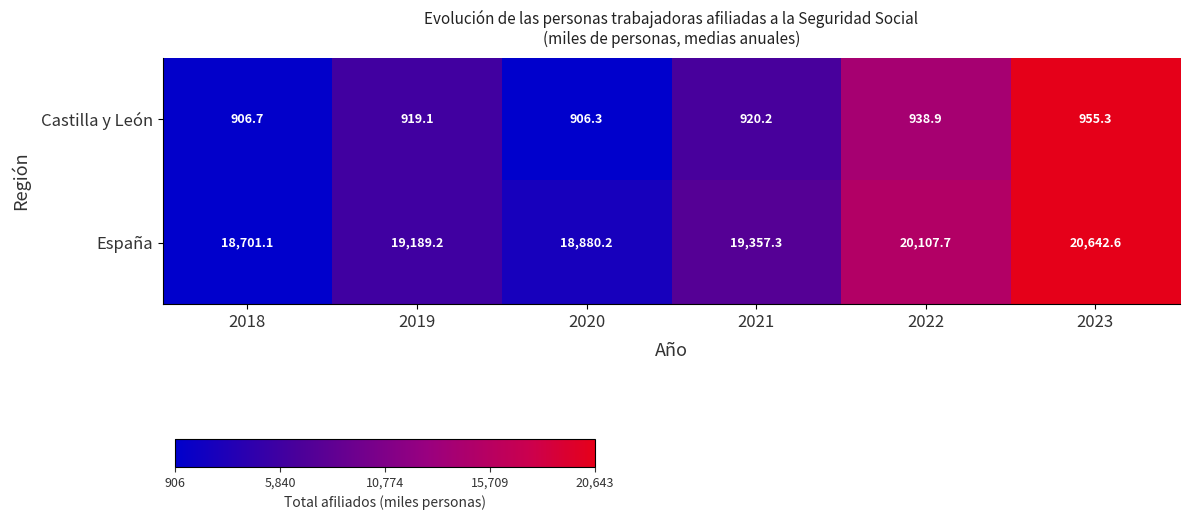

How many values in the Castilla y León series exceed 920?

3